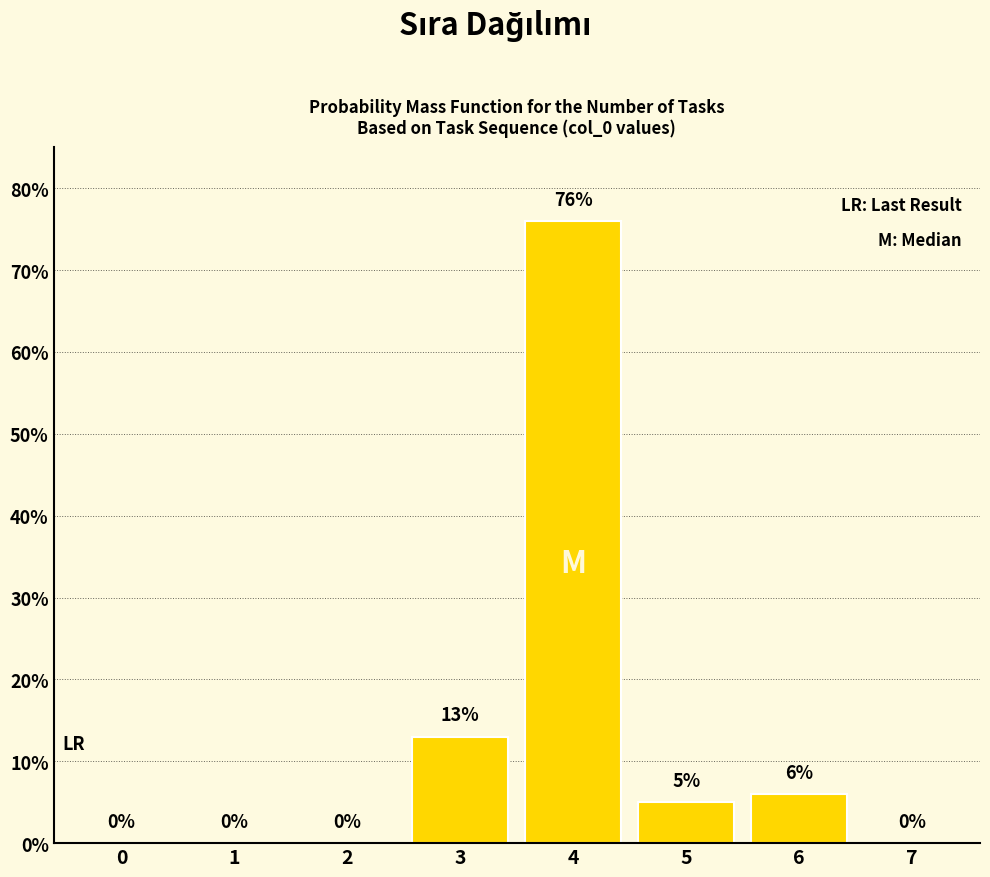

Reading left to right, extract all data points from this chart.

0=0	1=0	2=0	3=13	4=76	5=5	6=6	7=0